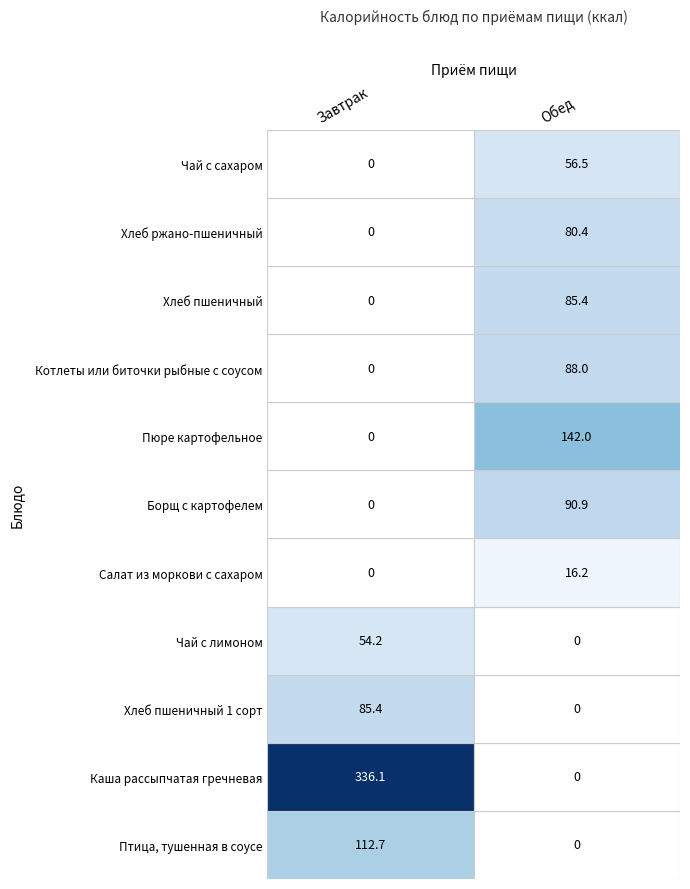

List the labels in order of Борщ с картофелем value, smallest first.

Завтрак, Обед